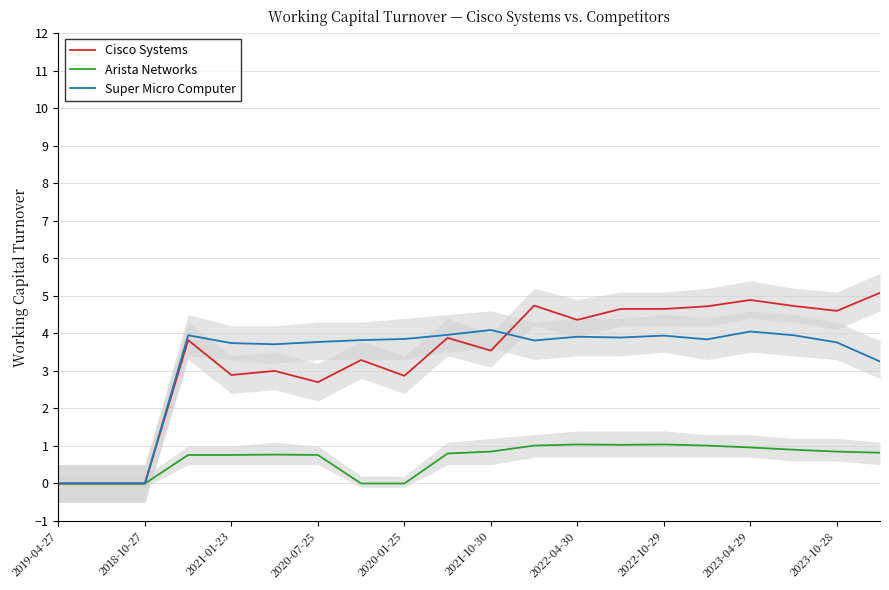

Is the value of Cisco Systems at 2022-04-30 greater than the value of Arista Networks at 2023-04-29?

Yes